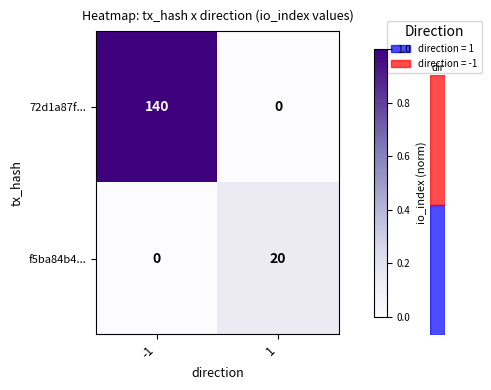

Which series has the largest range (max minus min)?

72d1a87f...